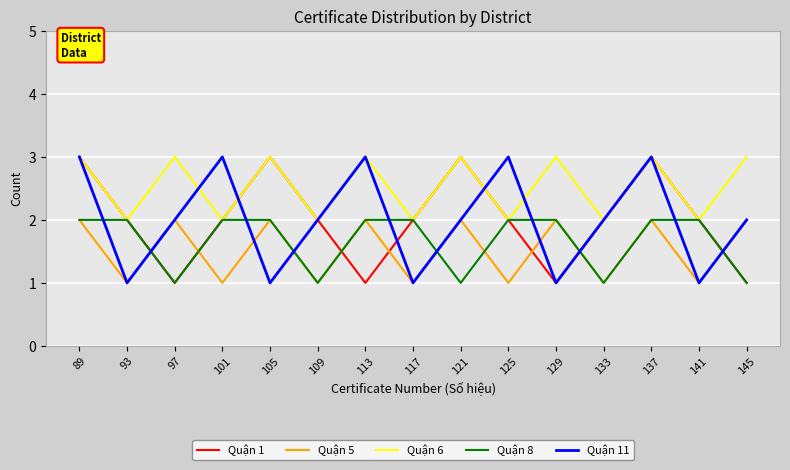

The Quận 6 series shows 3 at 137. True or false?

True